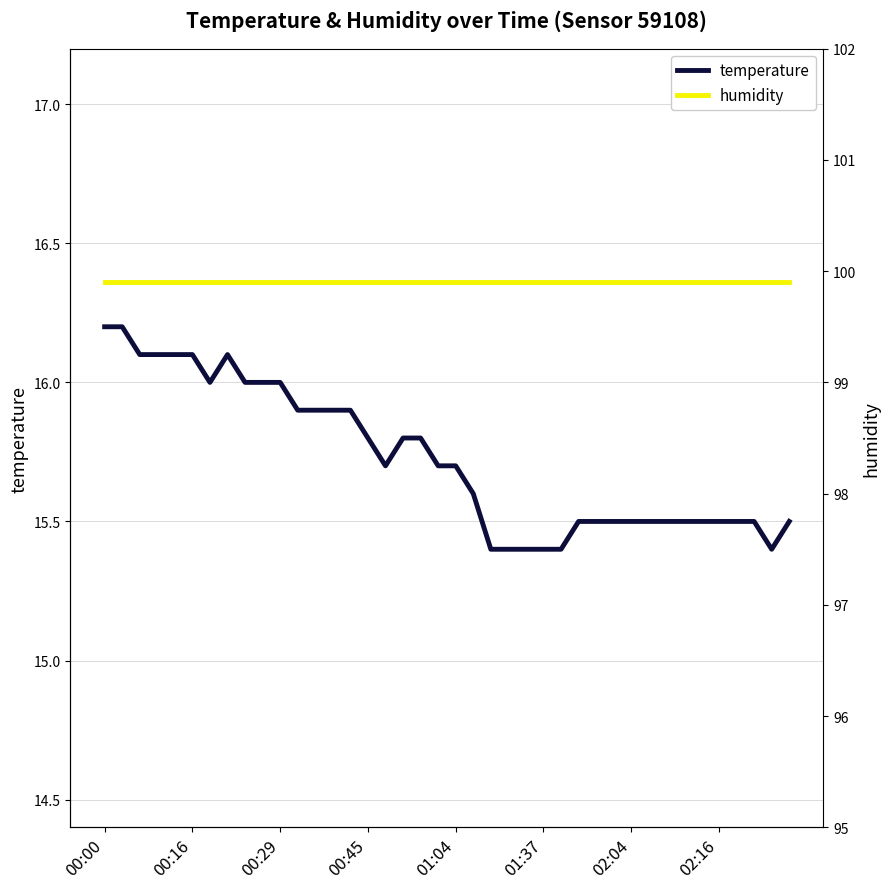

True or false: humidity has more than 2 points higher than both neighbors.

False